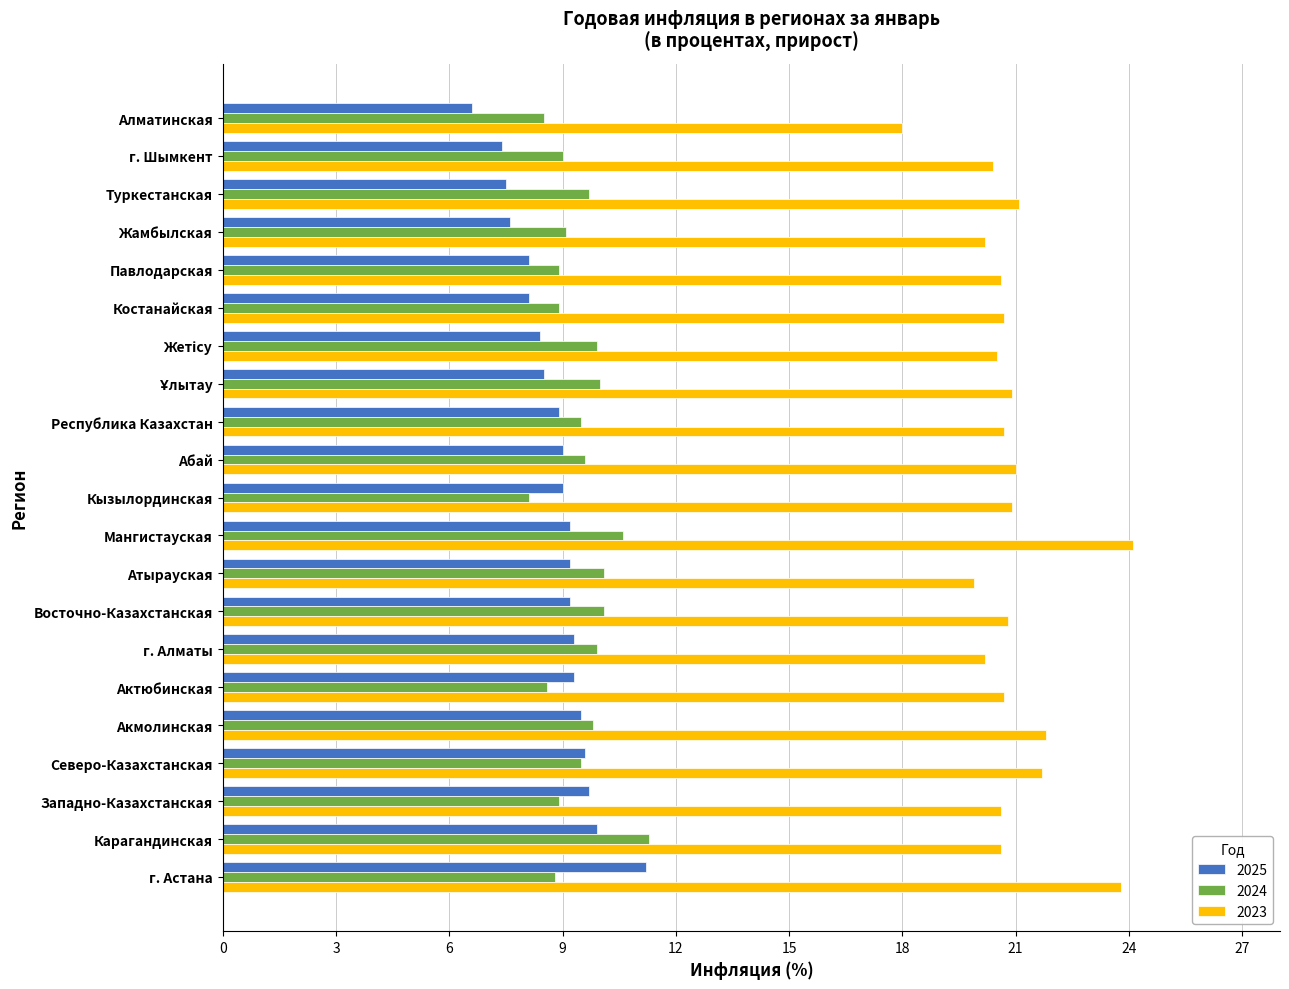

Which series has the largest total across all categories?

2023